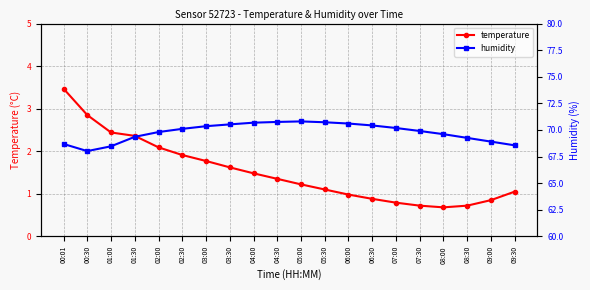

Reading left to right, what are all the values shown in this chart?

temperature: 3.5	2.9	2.4	2.4	2.1	1.9	1.8	1.6	1.5	1.4	1.2	1.1	1.0	0.9	0.8	0.7	0.7	0.7	0.8	1.1
humidity: 68.7	68.0	68.5	69.3	69.8	70.1	70.3	70.5	70.7	70.8	70.8	70.7	70.6	70.4	70.2	69.9	69.6	69.2	68.9	68.5